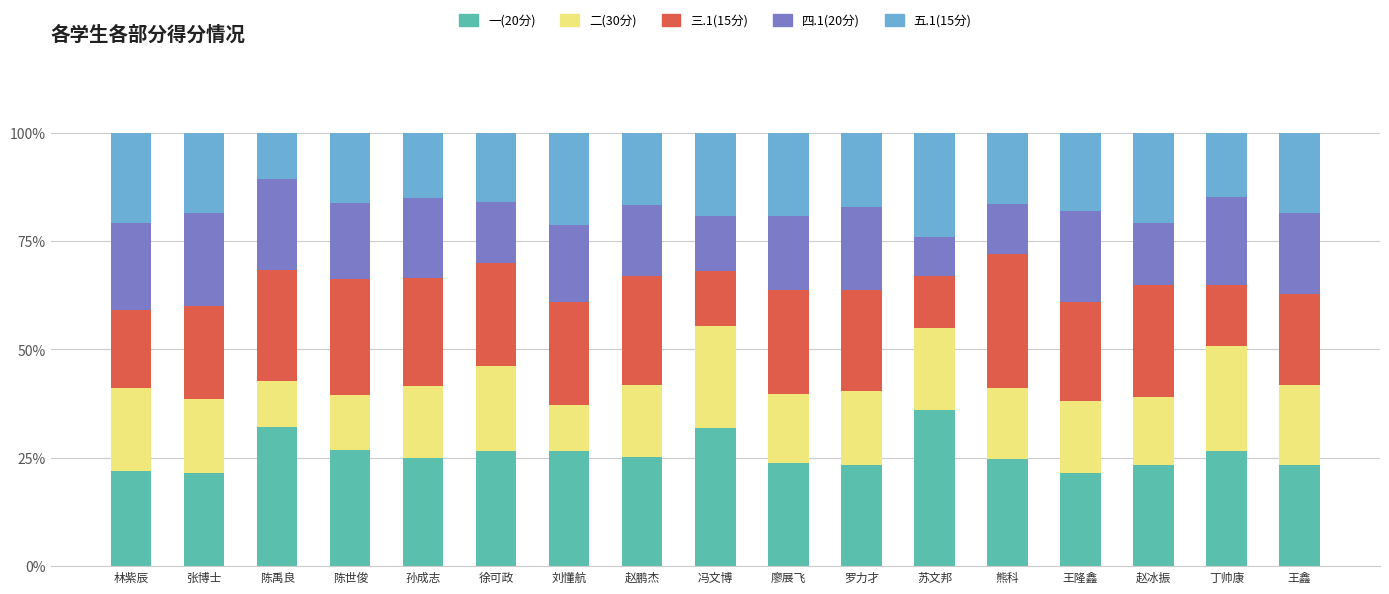

What is the total value across all series at 张博士?

100.0